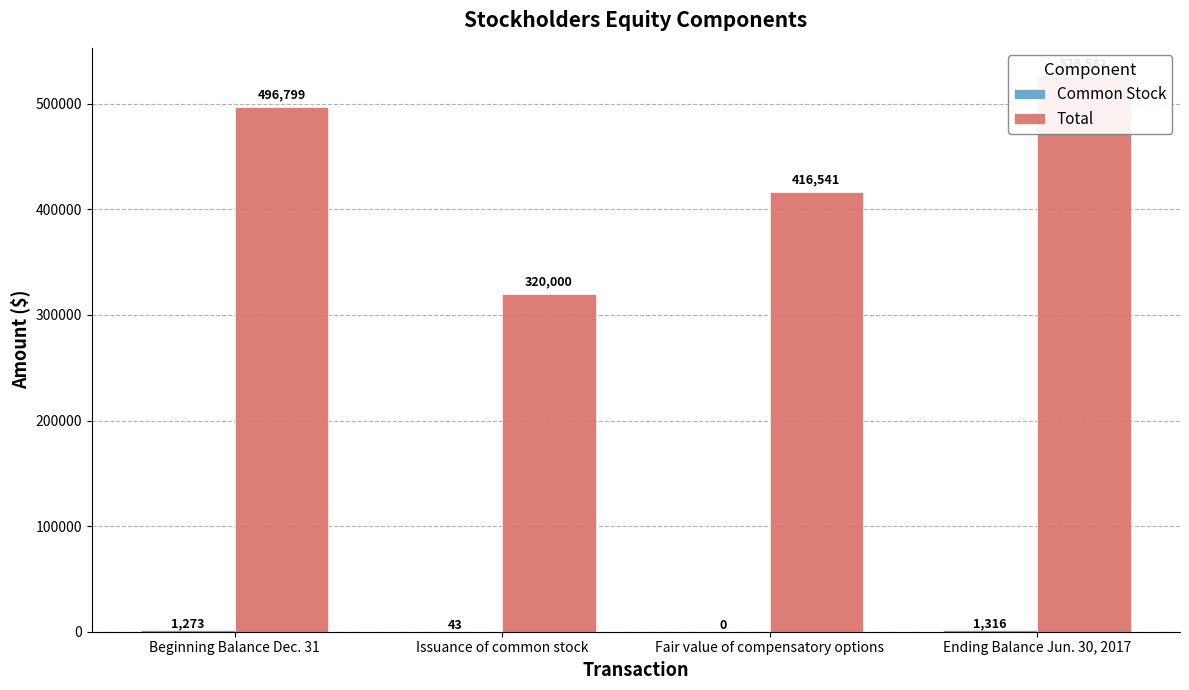

What is the maximum value shown in the chart?

526581